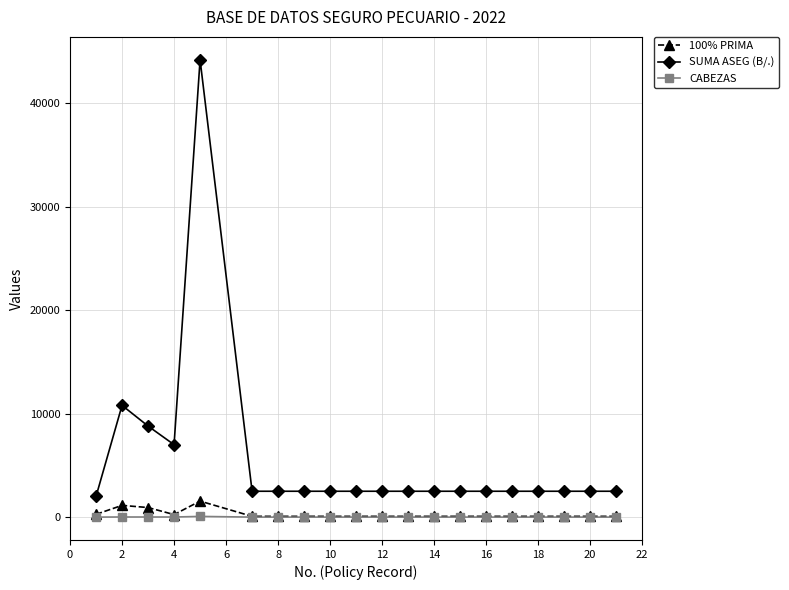

Which series has the largest range (max minus min)?

SUMA ASEG (B/.)